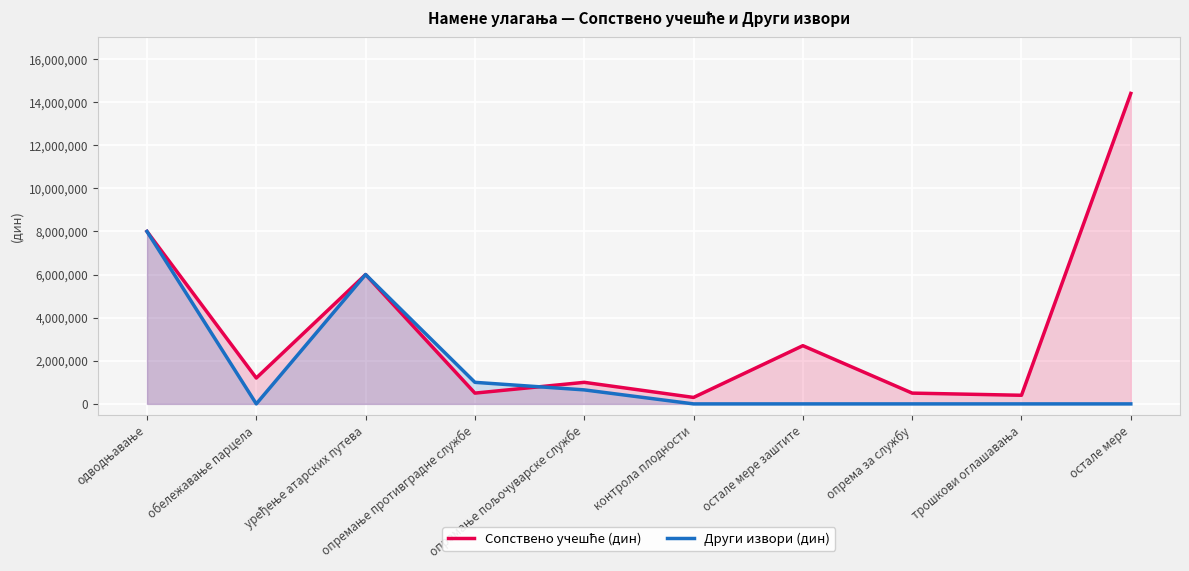

Reading left to right, extract all data points from this chart.

Сопствено учешће (дин): одводњавање=8000000	обележавање парцела=1200000	уређење атарских путева=6000000	опремање противградне службе=500000	опремање пољочуварске службе=1000000	контрола плодности=300000	остале мере заштите=2700000	опрема за службу=500000	трошкови оглашавања=400000	остале мере=14400000
Други извори (дин): одводњавање=8000000	обележавање парцела=0	уређење атарских путева=6000000	опремање противградне службе=1000000	опремање пољочуварске службе=650000	контрола плодности=0	остале мере заштите=0	опрема за службу=0	трошкови оглашавања=0	остале мере=0